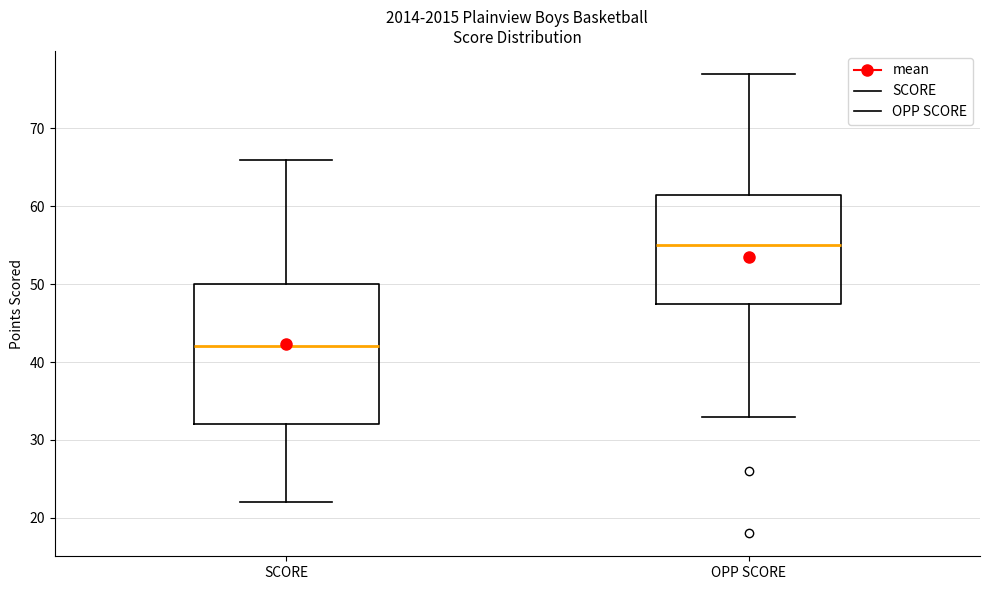

Reading left to right, read every box against the y-axis: the position of its median line, the range the box covers, and the ends of its whiskers. The values are not printed on the chart, so give them approximately, as read against the axis.

SCORE: median 42, box 32 to 50, whiskers 22 to 66
OPP SCORE: median 55, box 48 to 62, whiskers 33 to 77